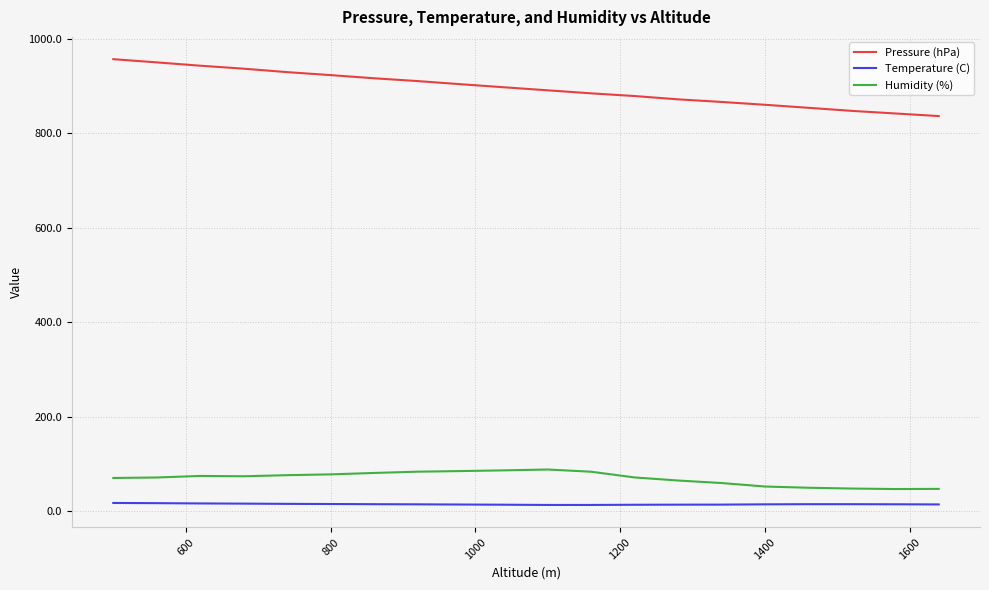

What is the difference between the maximum and minimum values in the Humidity (%) series?

41.3